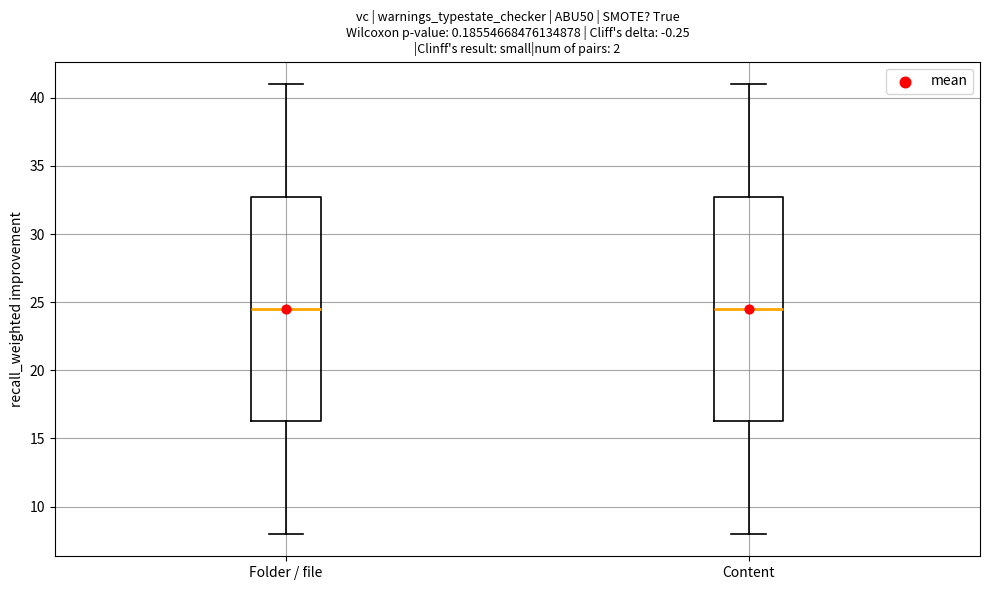

Reading left to right, transcribe this box plot: for each box, give where its median line is, the range the box spans, and where its two whiskers end, as read against the y-axis. The values are not printed on the chart, so give them approximately, as read against the axis.

Folder / file: median 24.5, box 16.5 to 33.0, whiskers 8.0 to 41.0
Content: median 24.5, box 16.5 to 33.0, whiskers 8.0 to 41.0